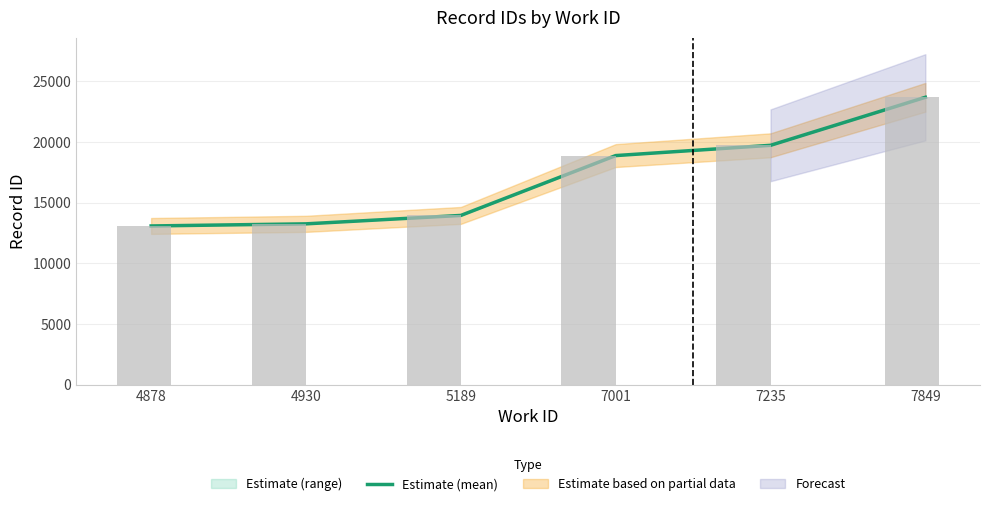

How many values exceed 18884?

2